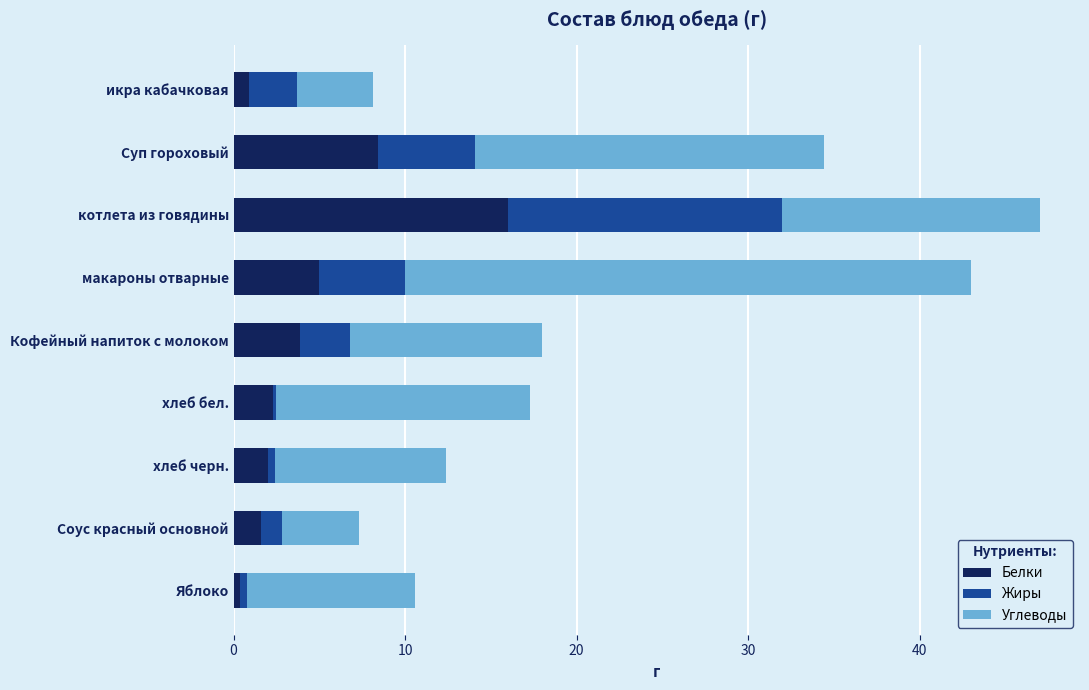

What is the difference between the maximum and minimum values in the Белки series?

15.6